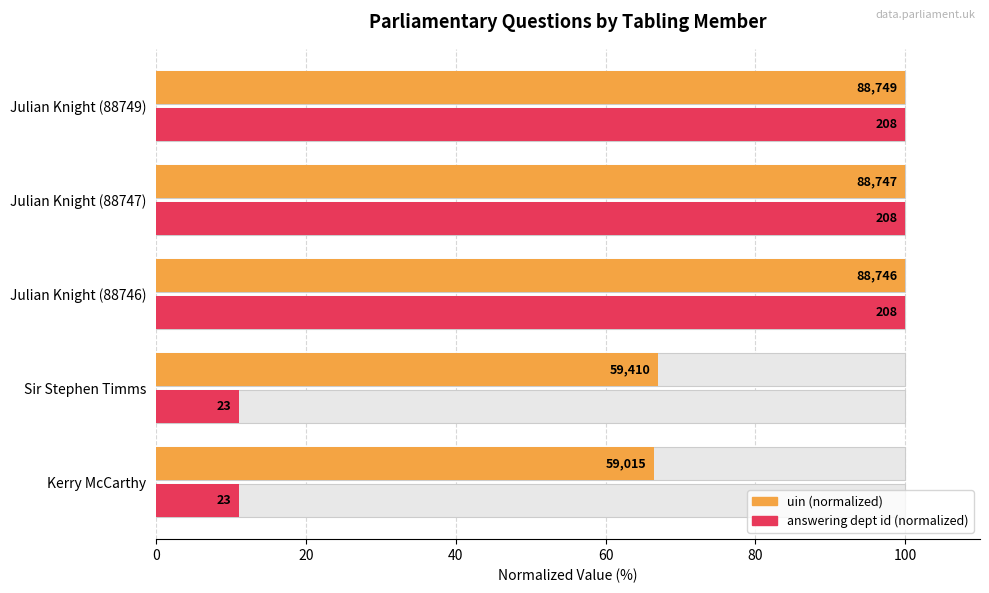

Reading left to right, list all the values displayed in this chart.

uin (normalized): 66.5	66.9	100.0	100.0	100.0
answering dept id (normalized): 11.1	11.1	100.0	100.0	100.0